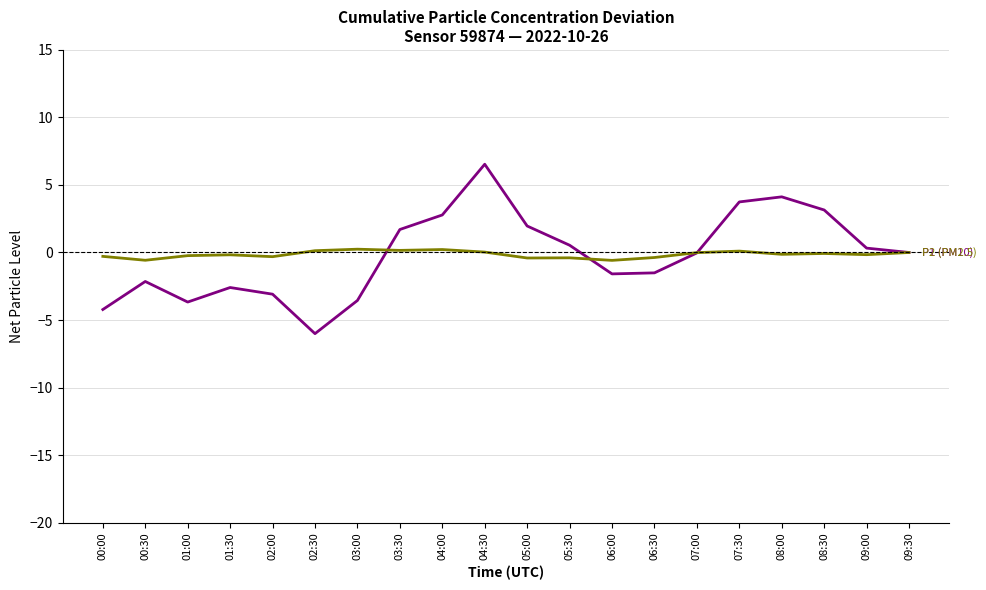

At which category is the sum across all series the highest?

04:30